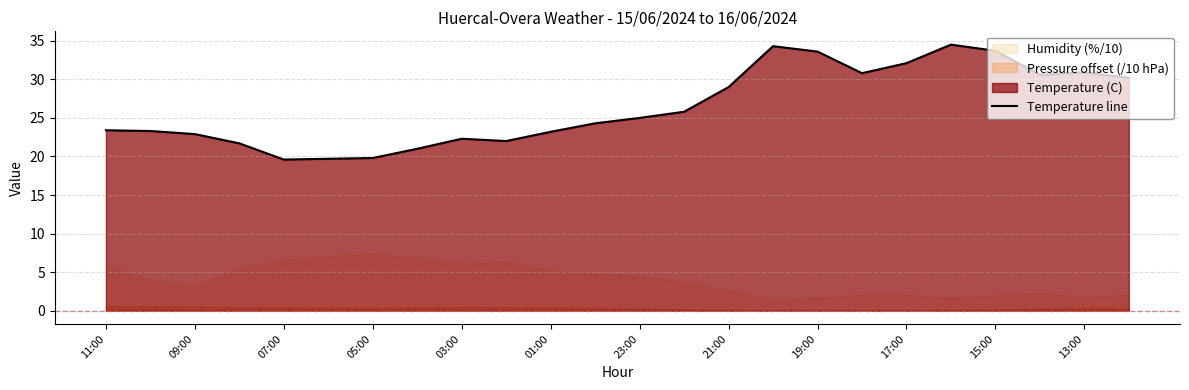

The Temperature line series shows 8.2 at 13:00. True or false?

False